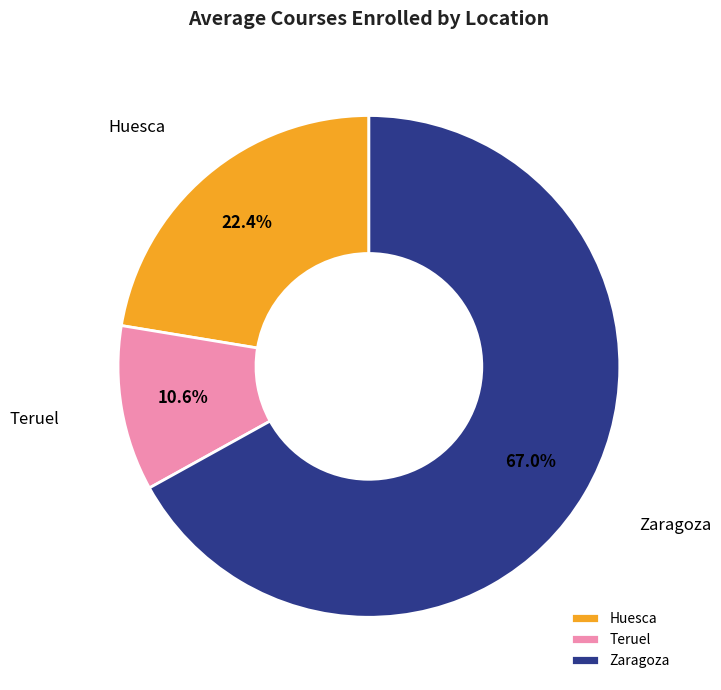

What portion of the pie excludes Huesca?

77.6%